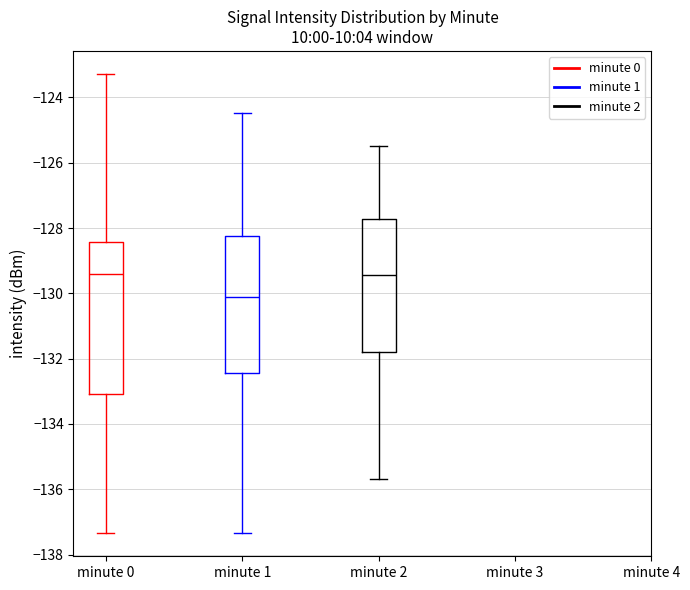

Which box is the tallest, from its lower edge to its upper edge?

minute 0